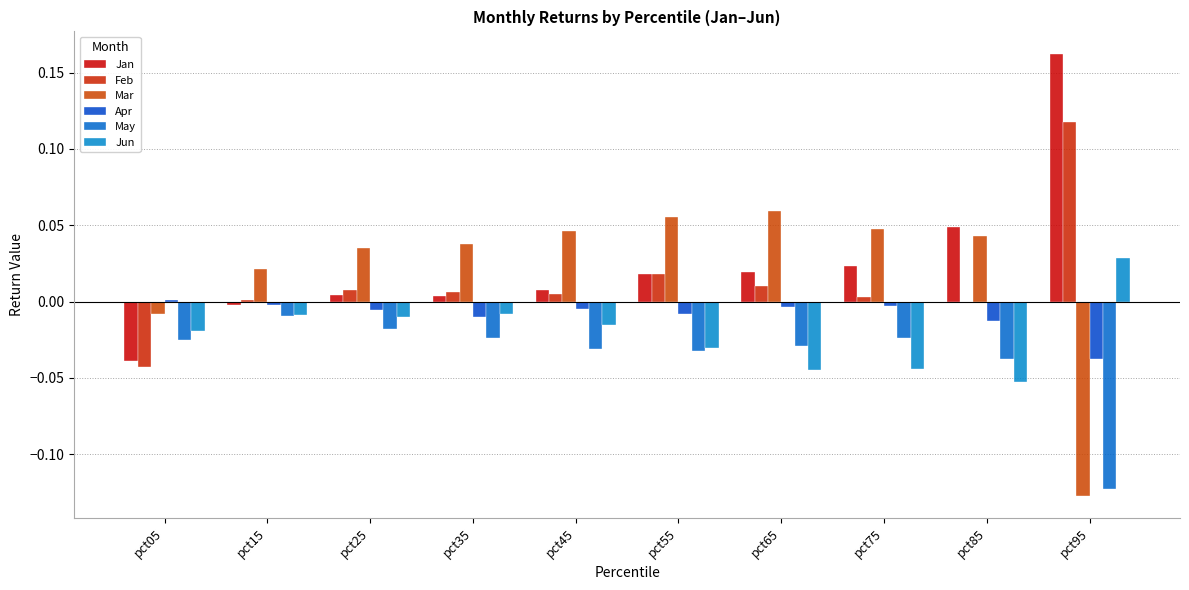

What is the smallest value displayed?

-0.1